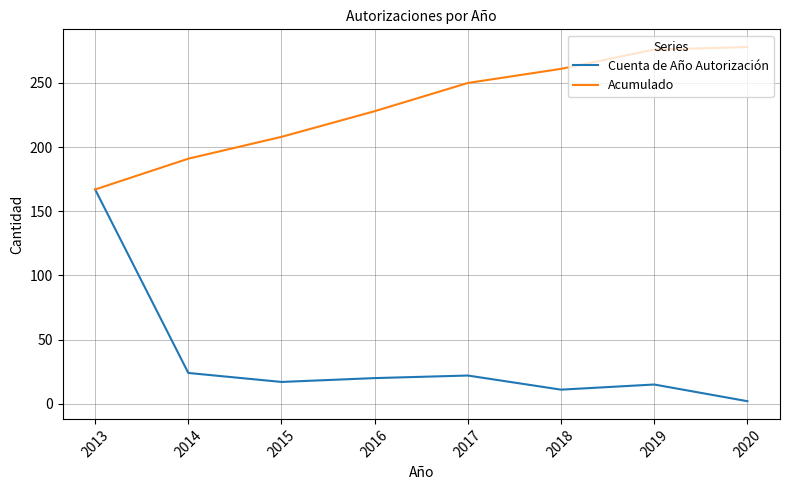

List the series in order of their overall mean, lowest first.

Cuenta de Año Autorización, Acumulado